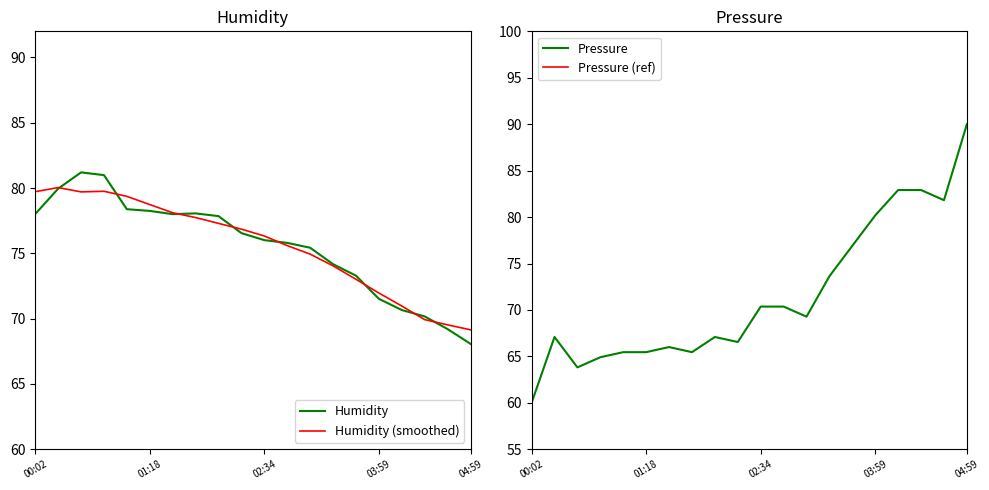

At which label is Pressure closest to 75?

13